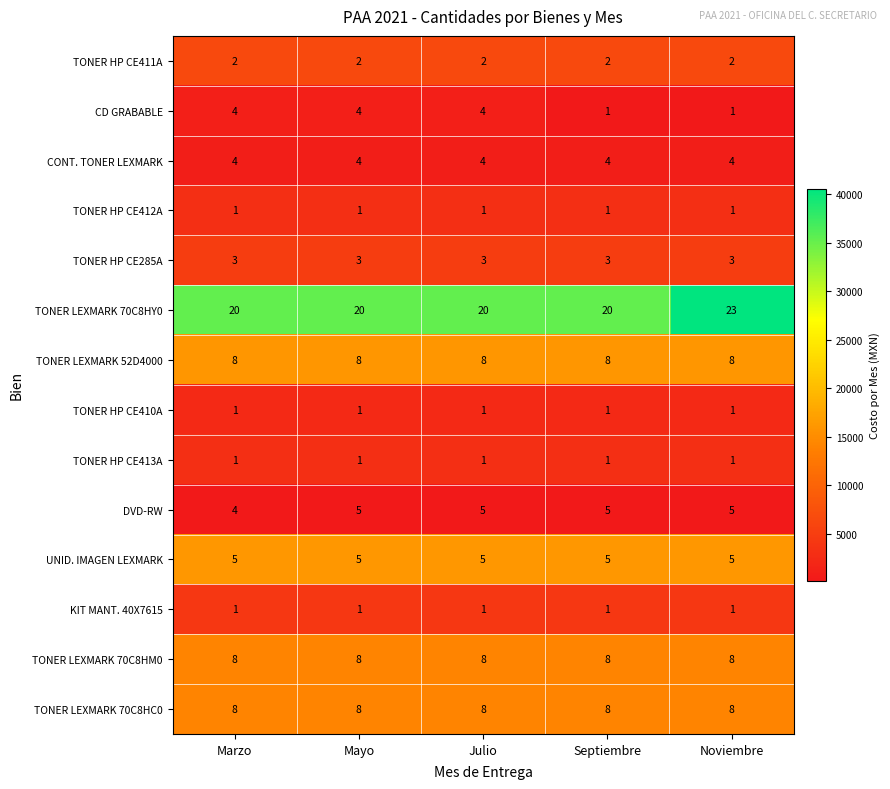

What is the highest value of the TONER HP CE285A series?

3